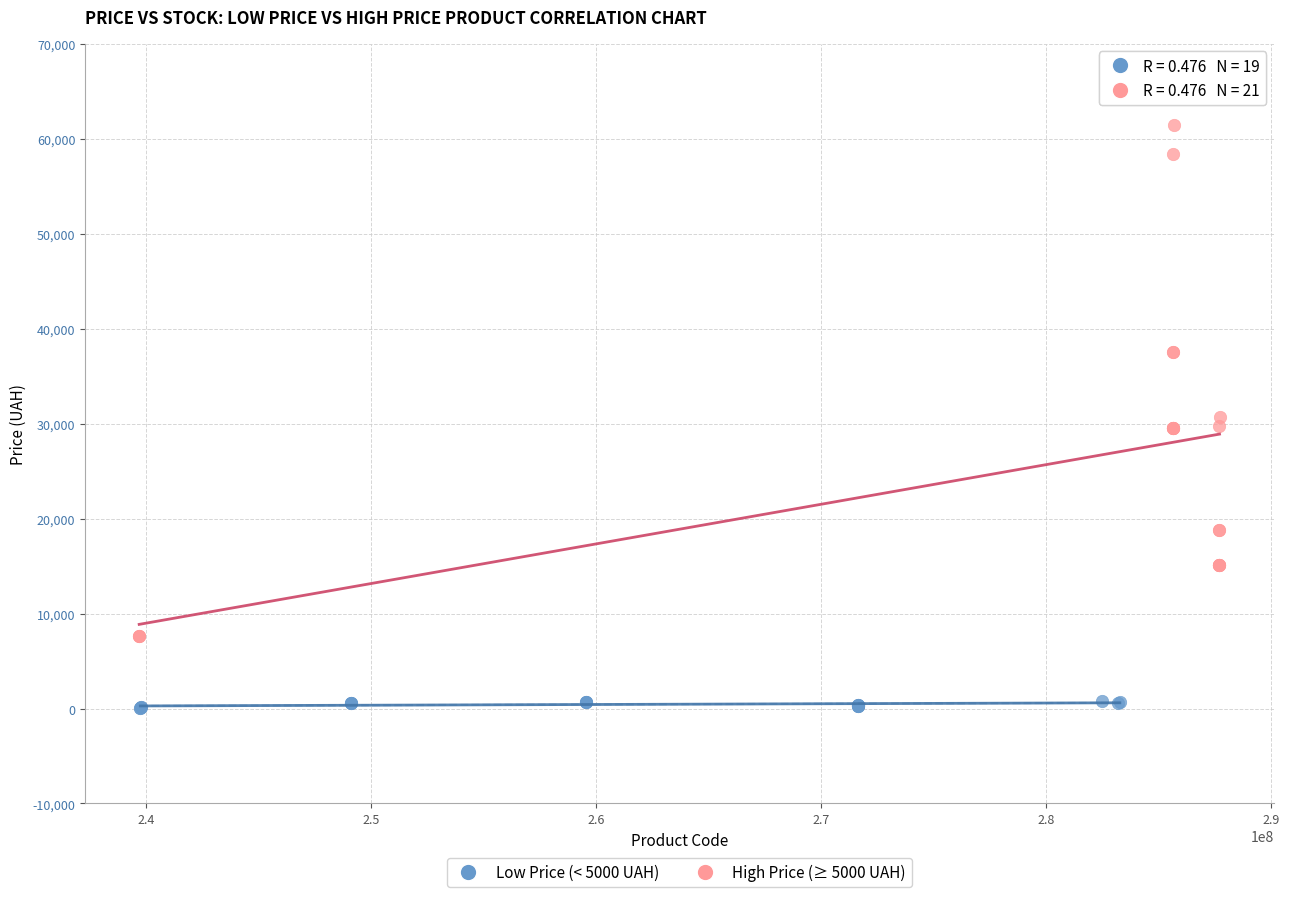

Which series contains the lowest Y value?

Low Price (< 5000 UAH)